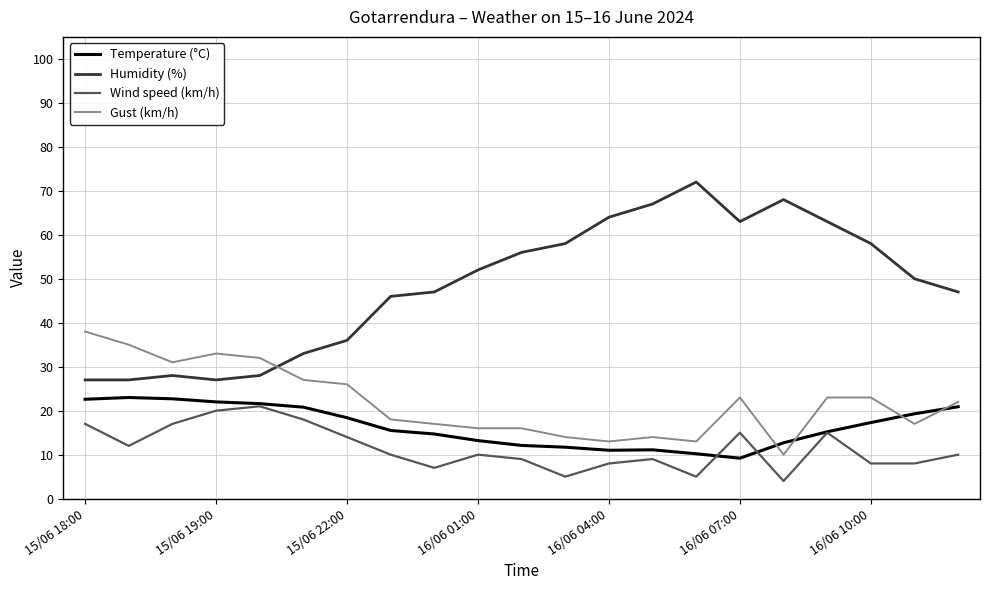

Which series has the widest spread of values?

Humidity (%)